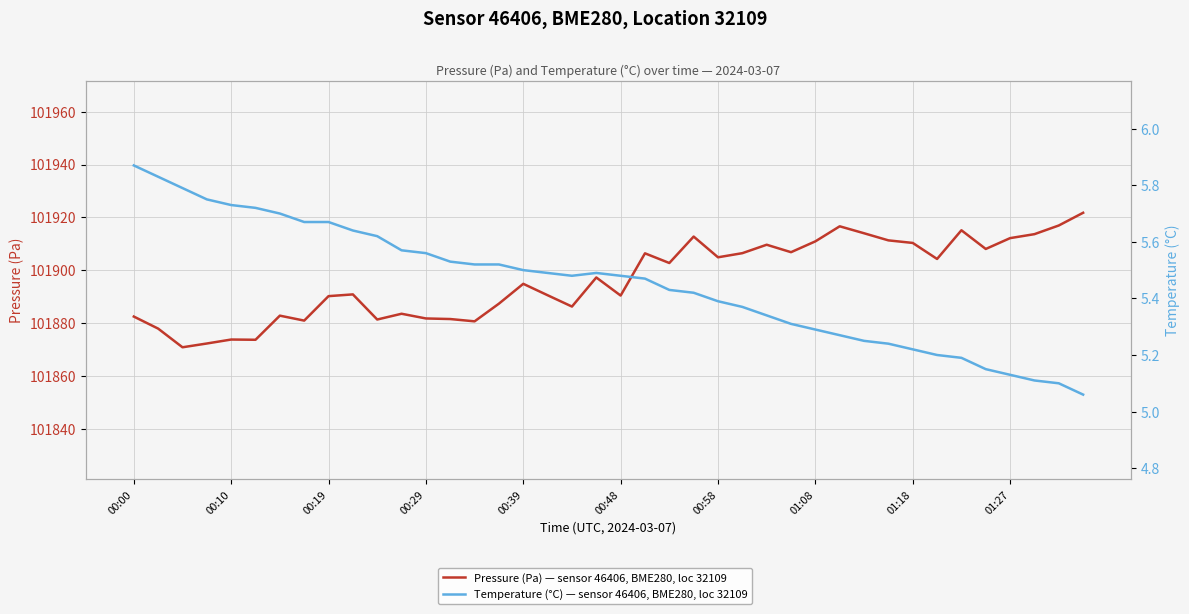

Reading left to right, list all the values displayed in this chart.

Pressure (Pa) — sensor 46406, BME280, loc 32109: 101882.5	101877.9	101870.9	101872.3	101873.8	101873.7	101882.8	101881.0	101890.2	101890.9	101881.4	101883.6	101881.8	101881.6	101880.7	101887.4	101894.9	101890.6	101886.3	101897.3	101890.4	101906.4	101902.8	101912.8	101904.9	101906.5	101909.7	101906.8	101910.9	101916.6	101914.0	101911.3	101910.3	101904.3	101915.1	101908.1	101912.2	101913.7	101916.9	101921.8
Temperature (°C) — sensor 46406, BME280, loc 32109: 5.9	5.8	5.8	5.8	5.7	5.7	5.7	5.7	5.7	5.6	5.6	5.6	5.6	5.5	5.5	5.5	5.5	5.5	5.5	5.5	5.5	5.5	5.4	5.4	5.4	5.4	5.3	5.3	5.3	5.3	5.2	5.2	5.2	5.2	5.2	5.2	5.1	5.1	5.1	5.1